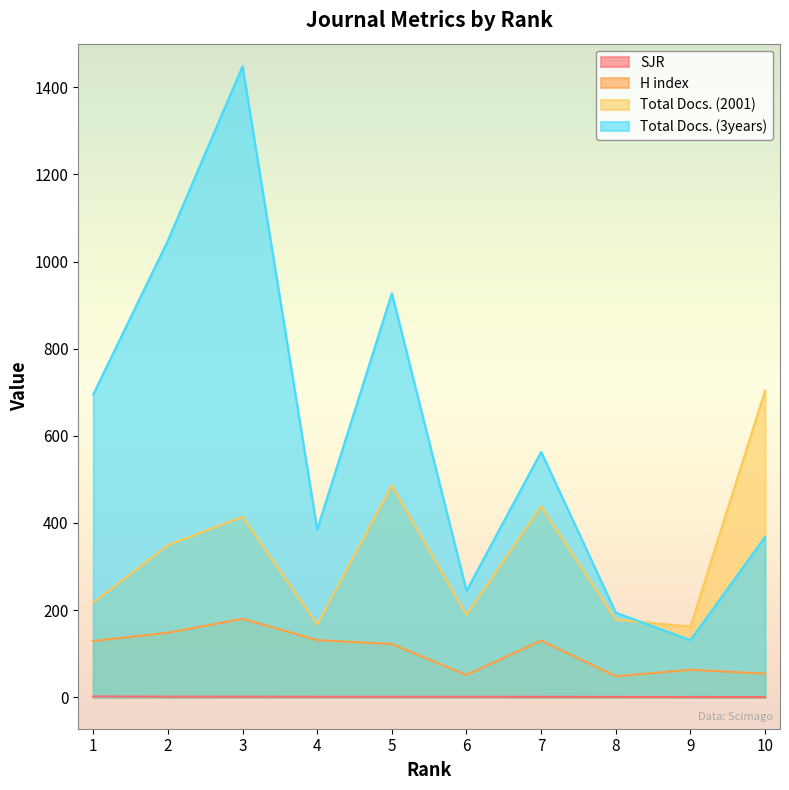

Which series ends up on top after the final intersection of Total Docs. (2001) and Total Docs. (3years)?

Total Docs. (2001)